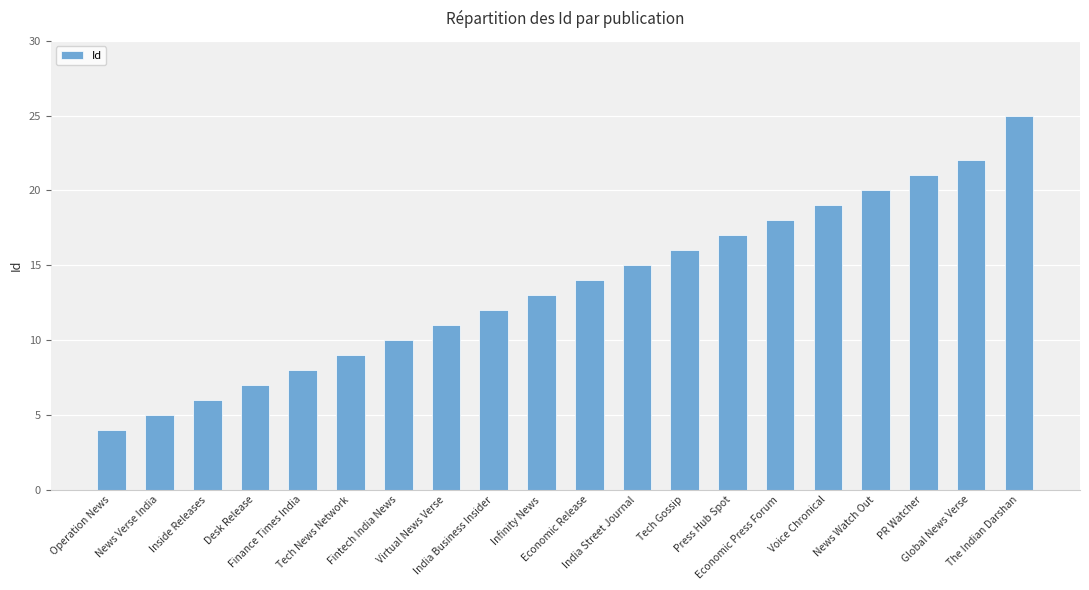

What is the label of the 7th bar from the right?

Press Hub Spot